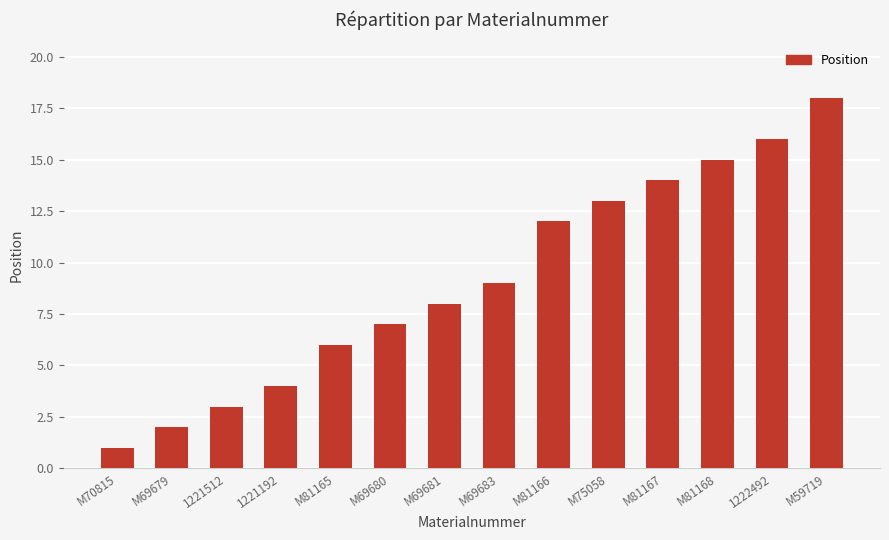

What is the average value?

9